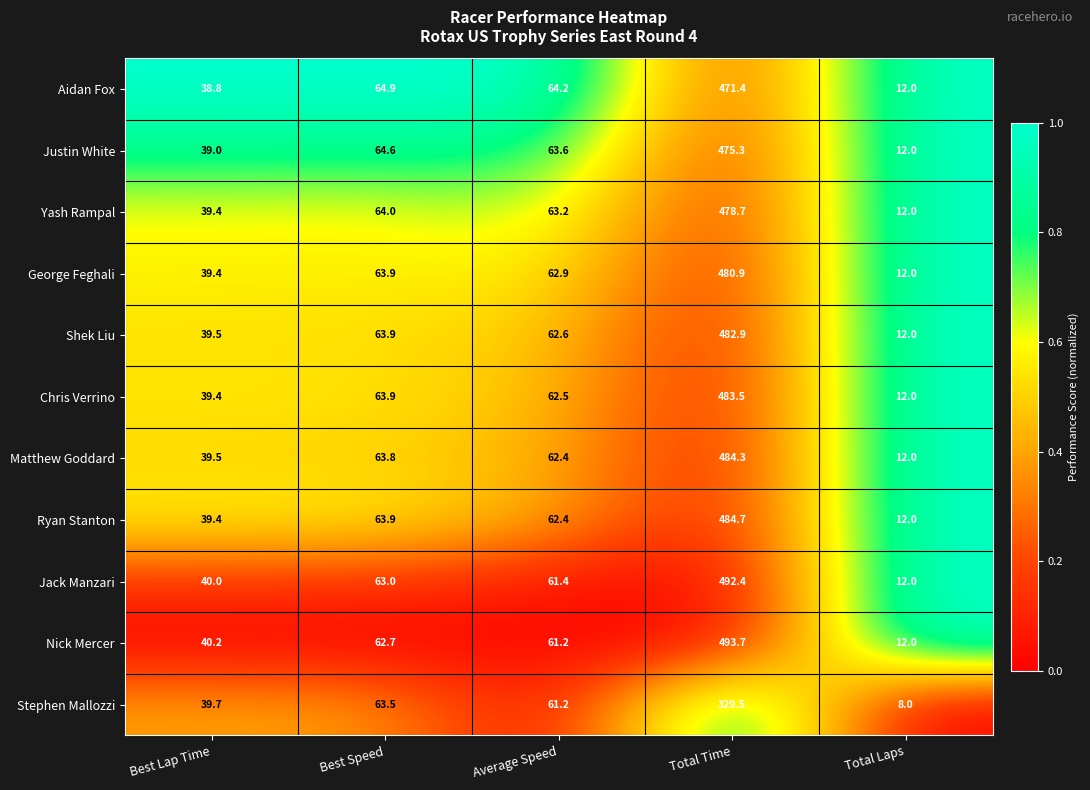

Rank the series by their maximum value, from highest to lowest.

Nick Mercer, Jack Manzari, Ryan Stanton, Matthew Goddard, Chris Verrino, Shek Liu, George Feghali, Yash Rampal, Justin White, Aidan Fox, Stephen Mallozzi